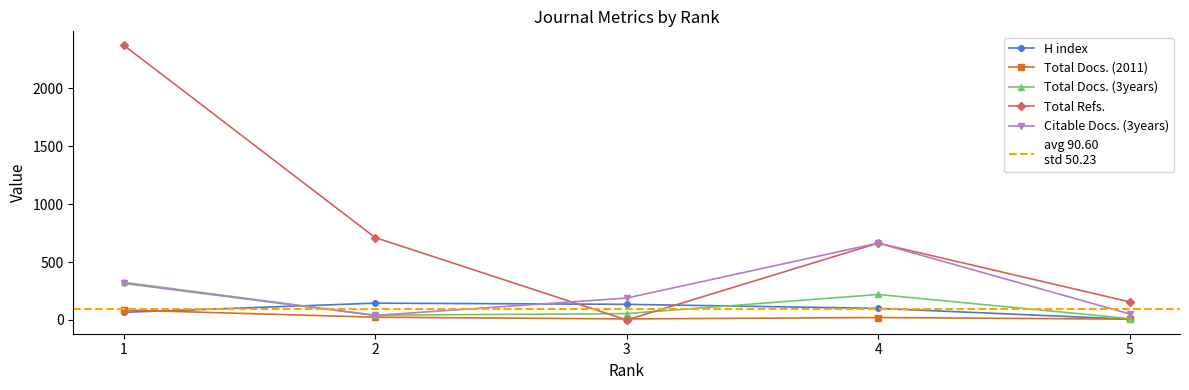

True or false: Total Docs. (3years) and Total Docs. (2011) cross at least once.

False